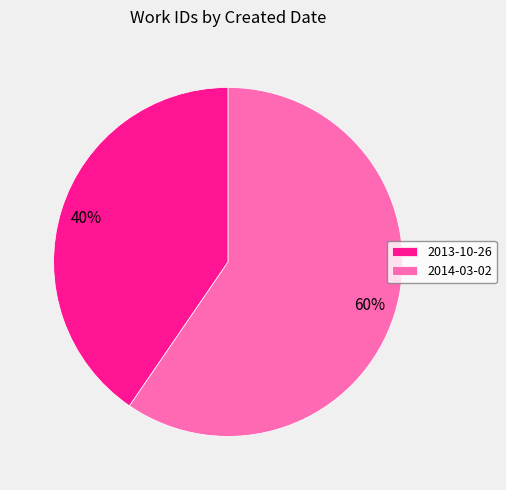

True or false: 2013-10-26 accounts for 27% of the total.

False